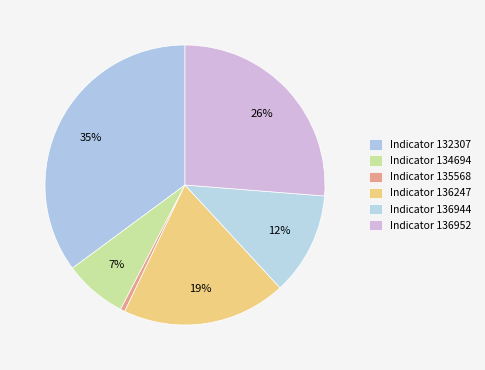

How many slices are in this pie chart?

6